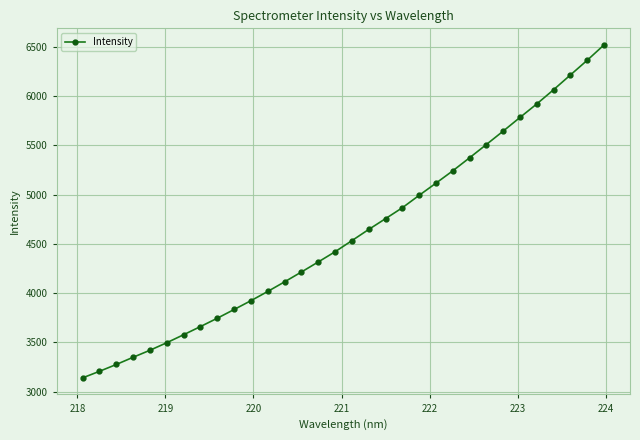

What is the difference between the second highest and second lowest values?

3155.7